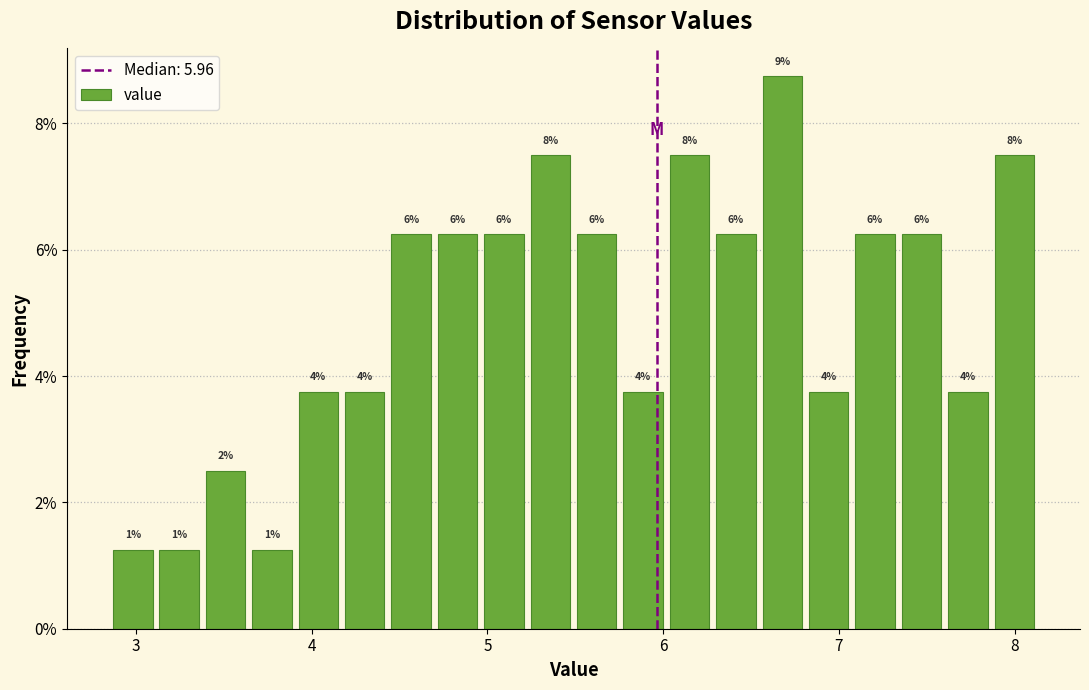

Read against the x-axis, roughly where is the centre of the tallest bar?

6.7